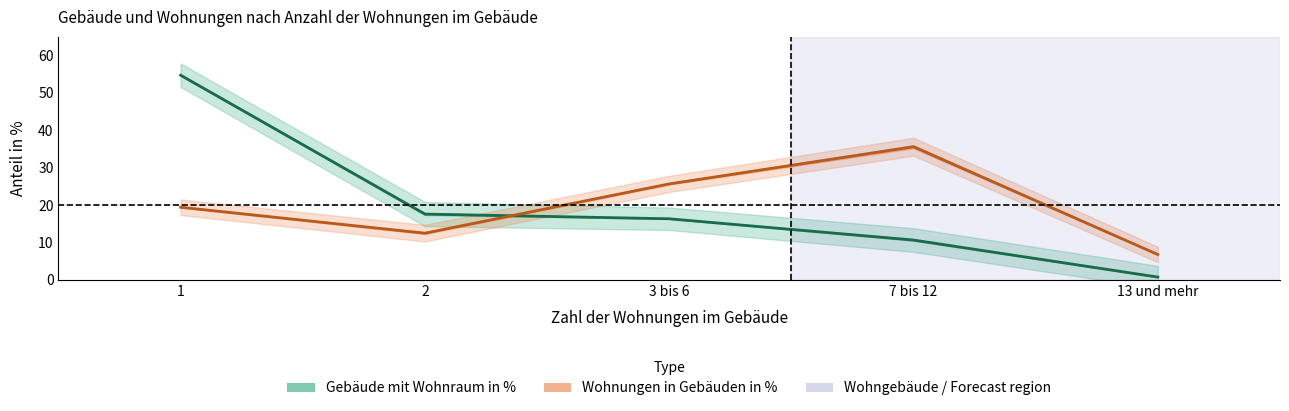

Where is Gebäude mit Wohnraum in % nearest to the value 27?

2